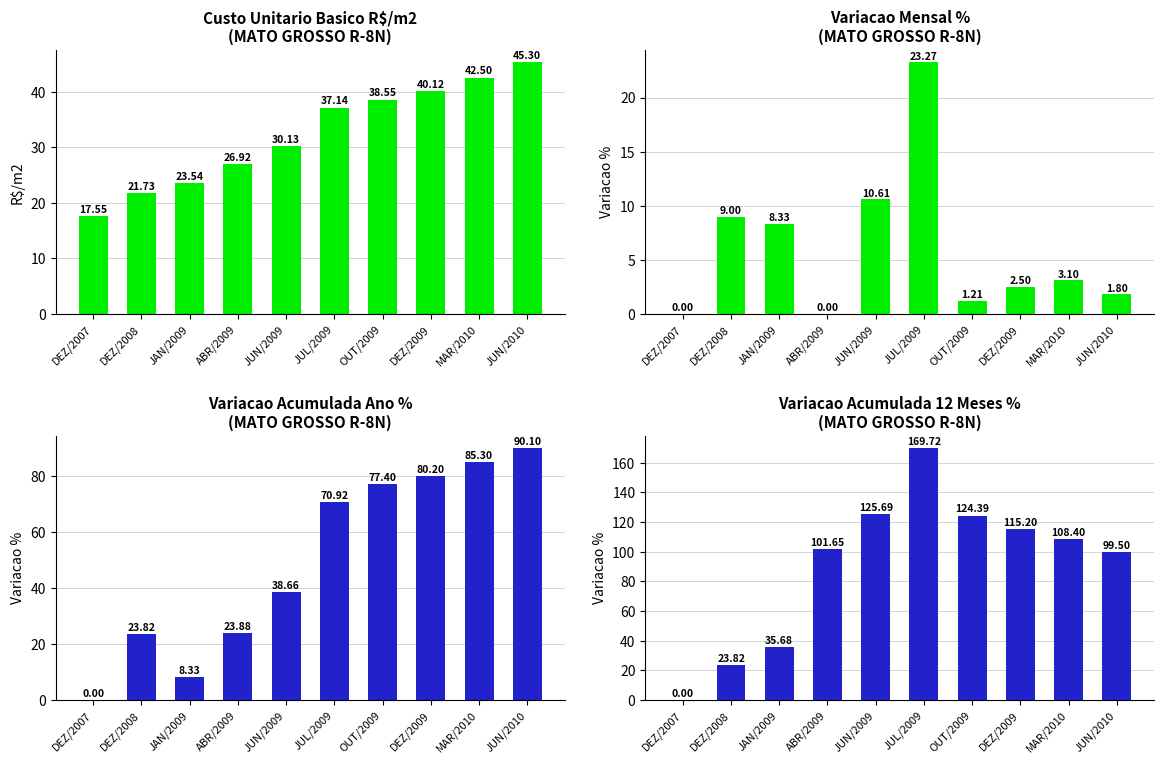

What value does the Variacao 12 Meses % series have at ABR/2009?

101.7